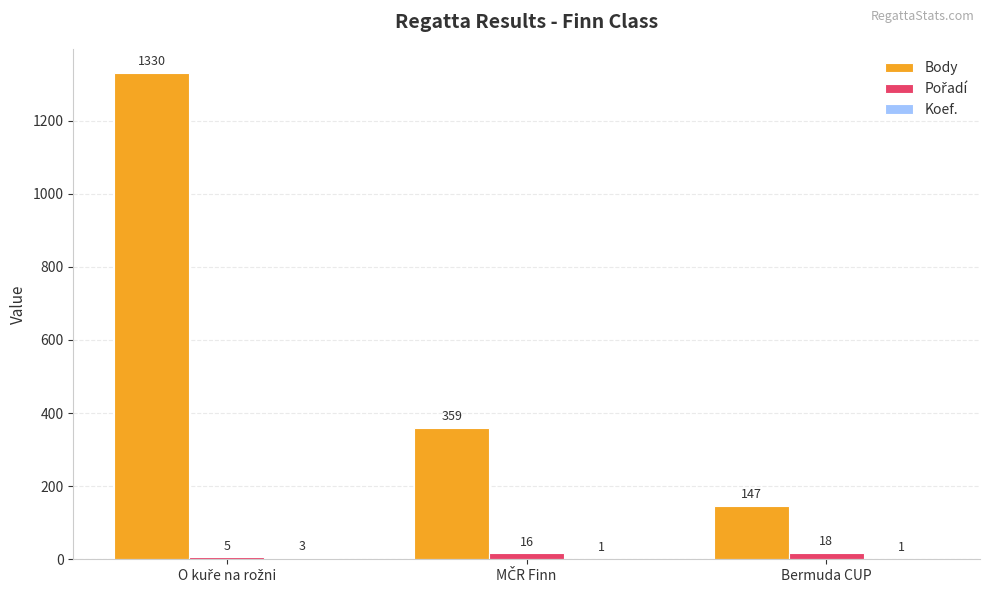

How many groups of bars are there?

3